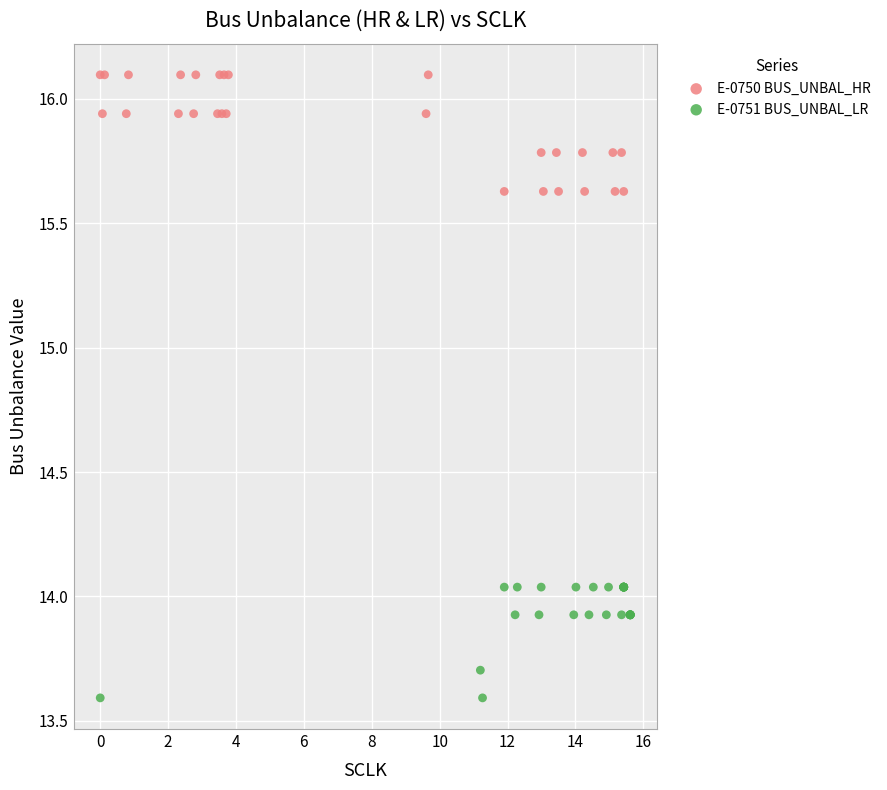

What are all the series names shown in the legend?

E-0750 BUS_UNBAL_HR, E-0751 BUS_UNBAL_LR